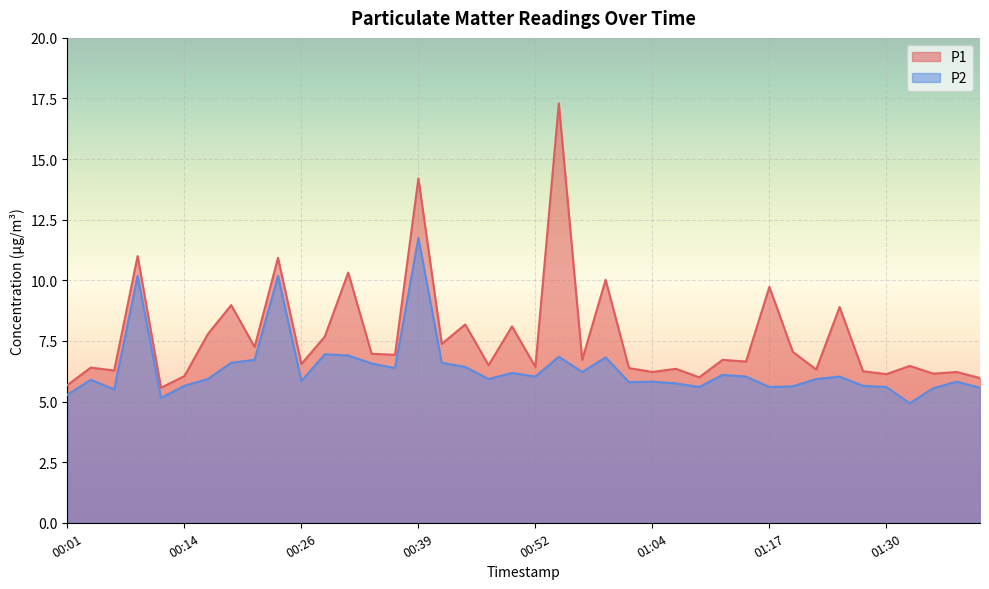

How many categories are shown in the chart?

40